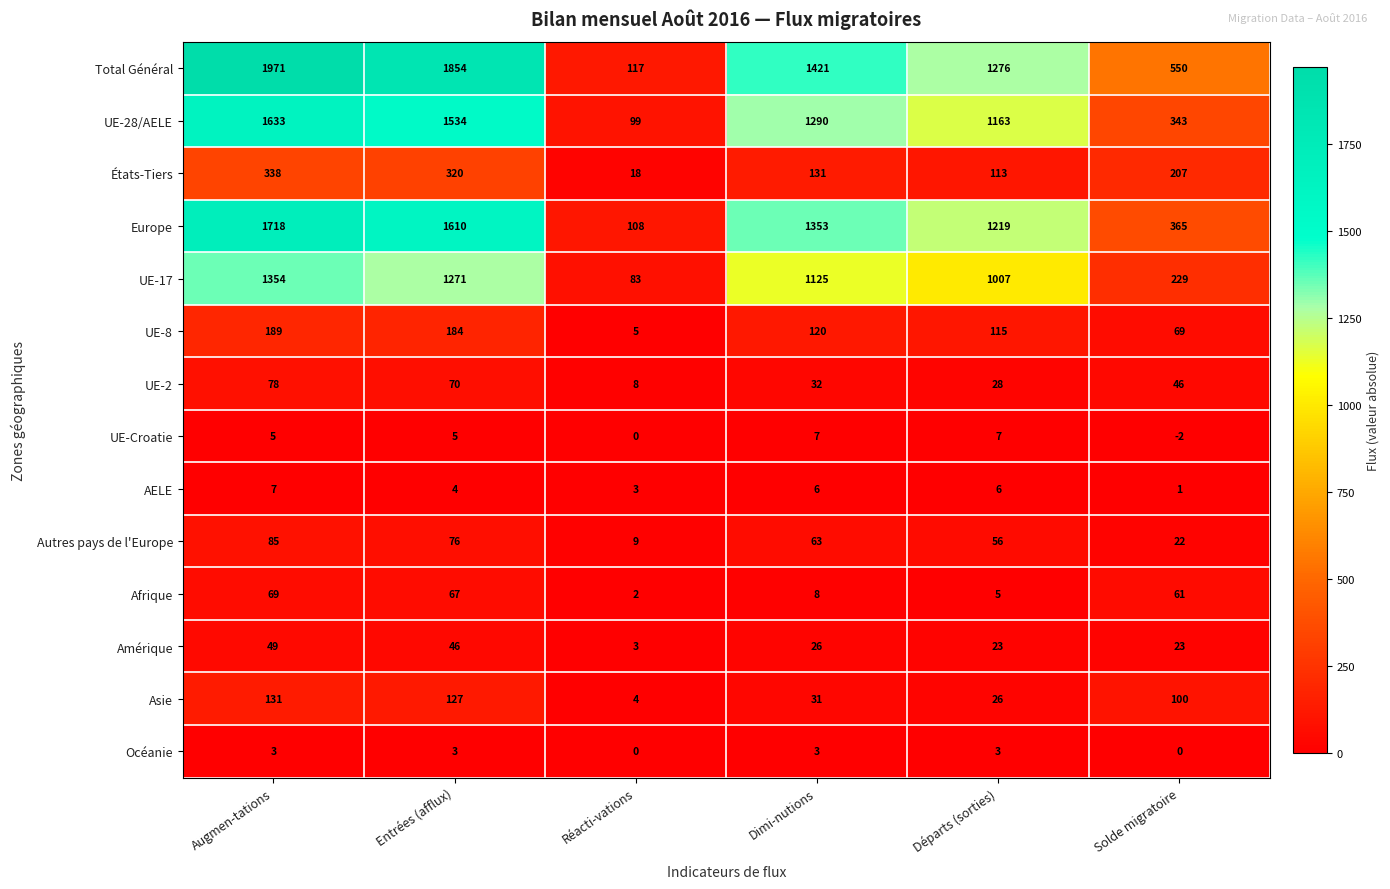

What is the sum of all UE-8 values?

682